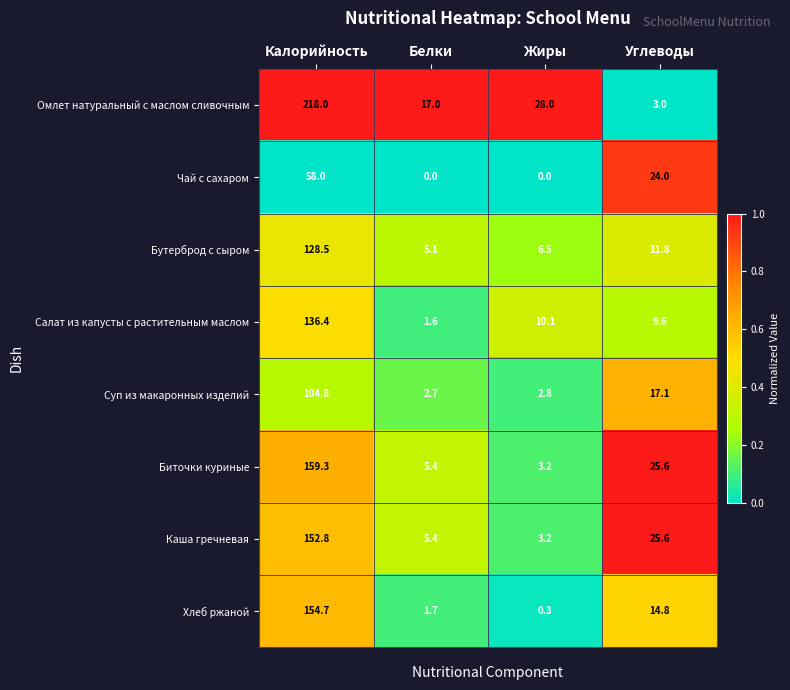

What is the difference between the highest and lowest values at Углеводы?

22.6